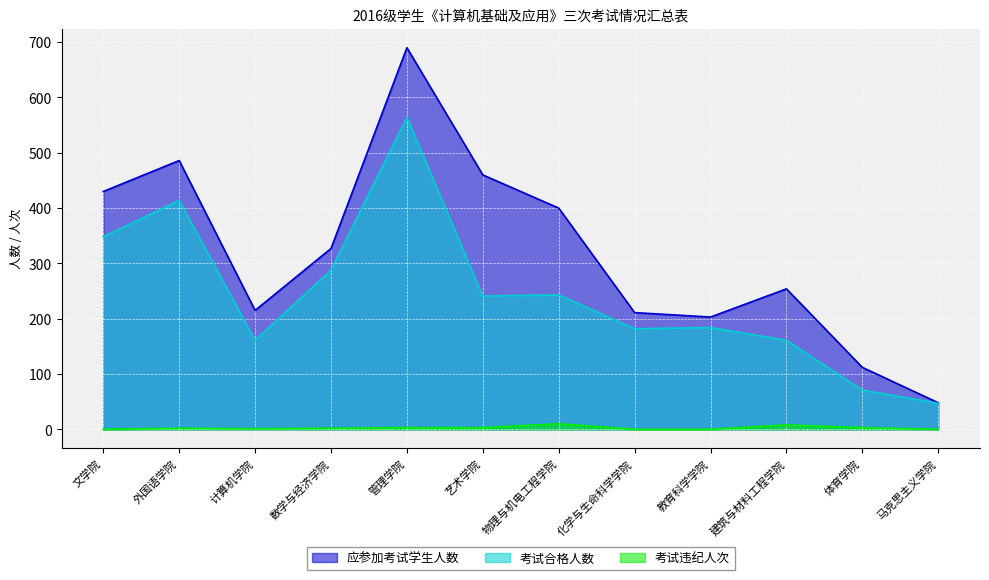

Between 外国语学院 and 数学与经济学院, which series saw the biggest shift?

应参加考试学生人数